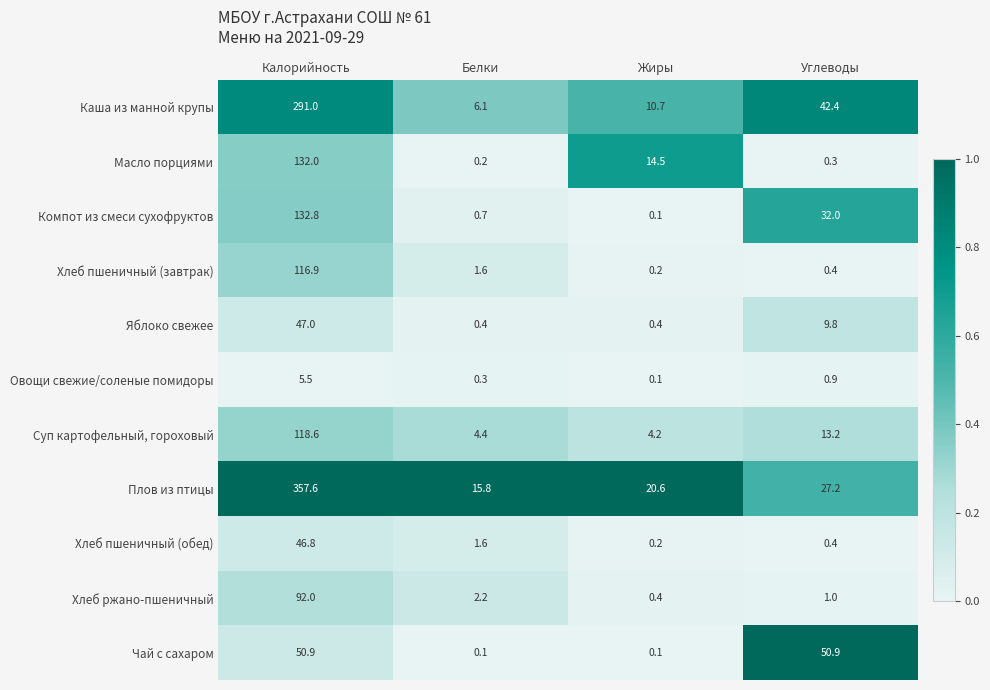

What is the difference between the second highest and second lowest values in the Чай с сахаром series?

50.8